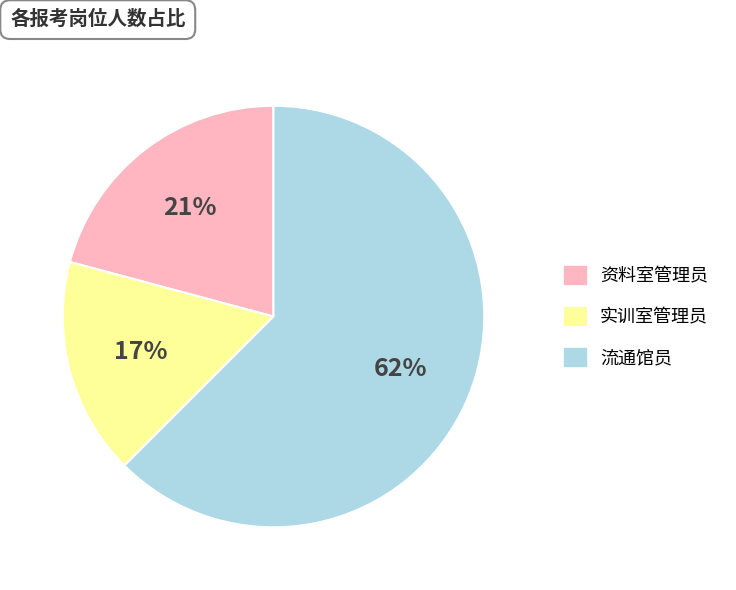

To the nearest percent, what is the difference between the 资料室管理员 and 实训室管理员 slice percentages?

4%